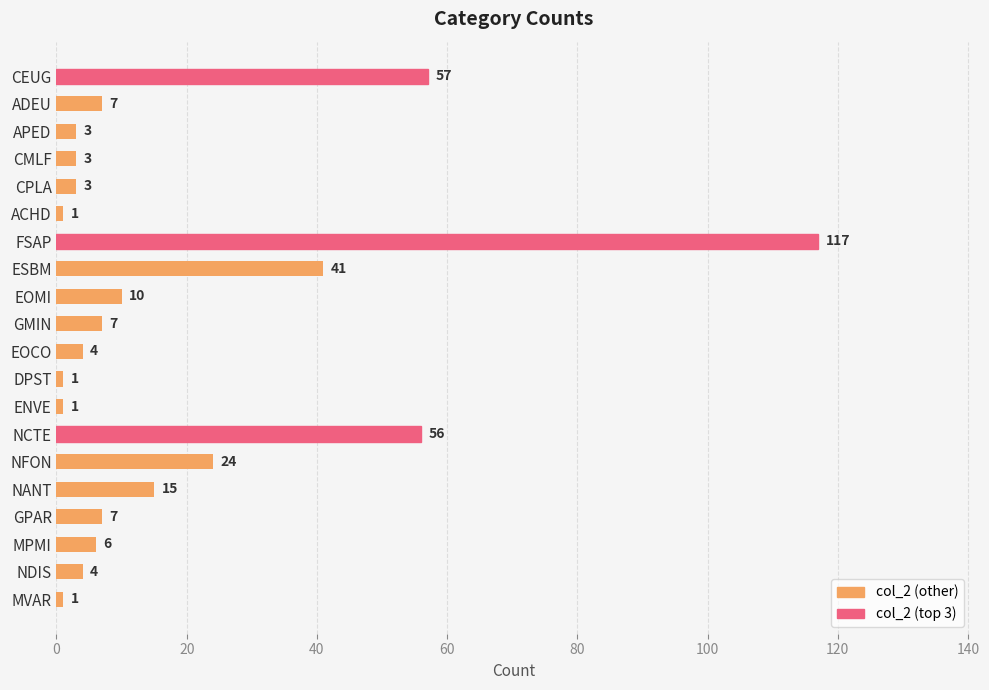

What is the change in value from FSAP to MVAR?

-116